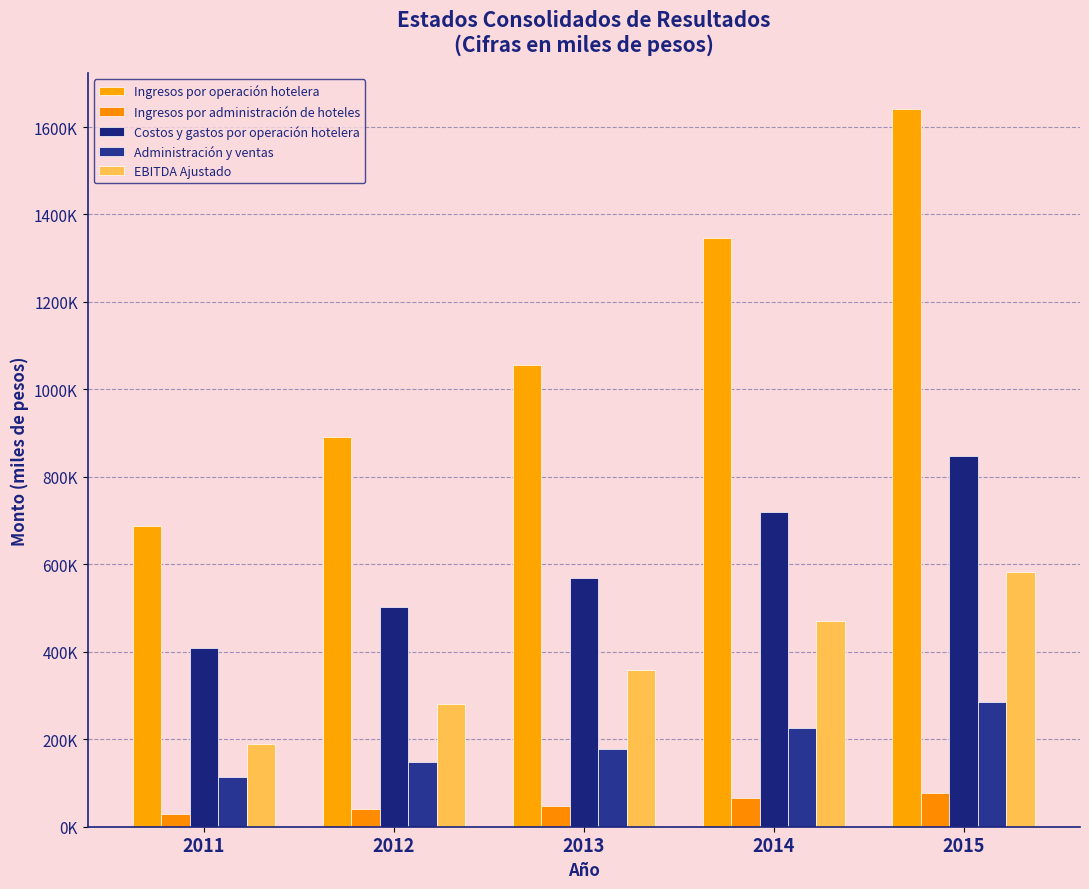

Is it true that EBITDA Ajustado equals 581740.9 at 2015?

True